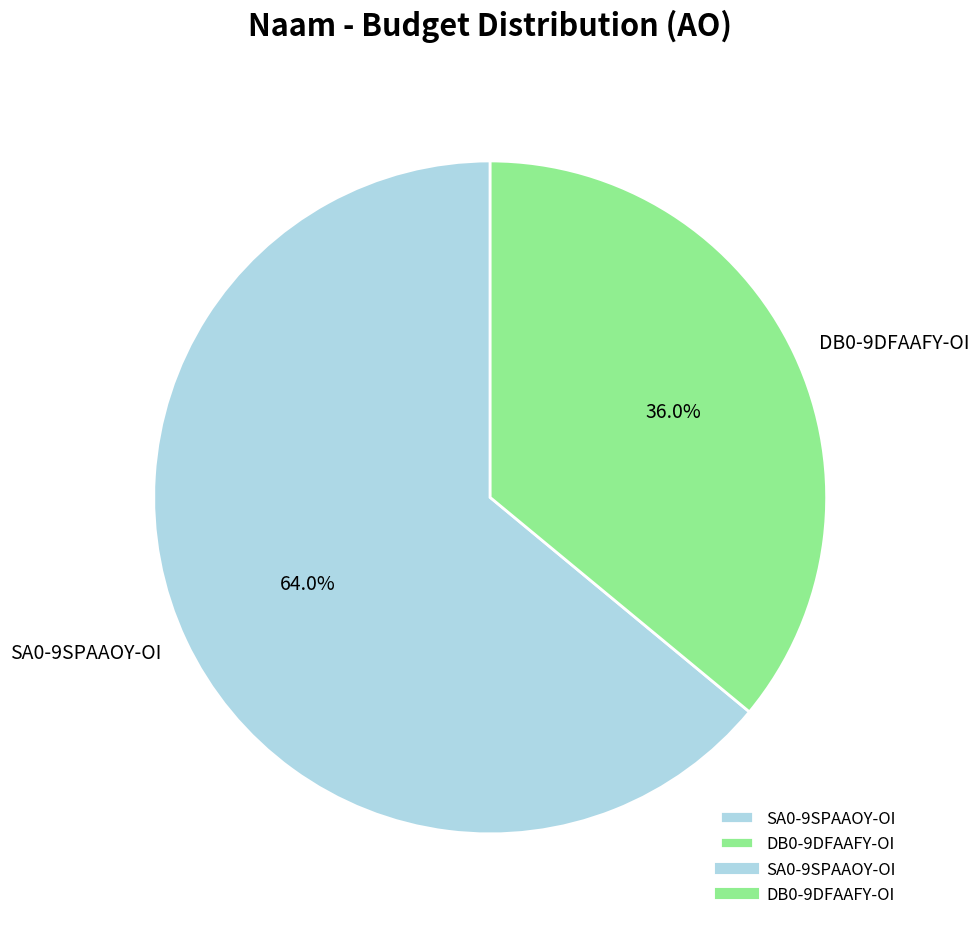

What is the largest slice in the pie chart?

SA0-9SPAAOY-OI